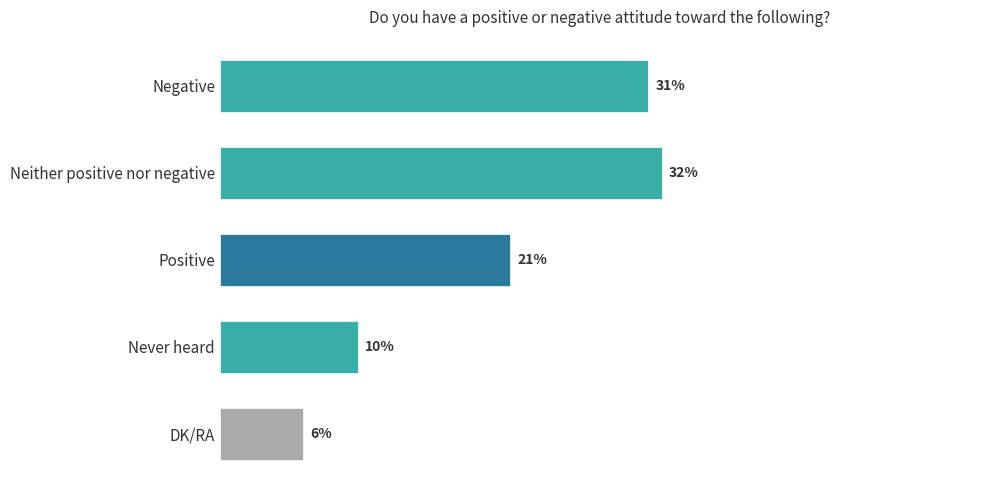

List the labels in order of value, largest first.

Neither positive nor negative, Negative, Positive, Never heard, DK/RA